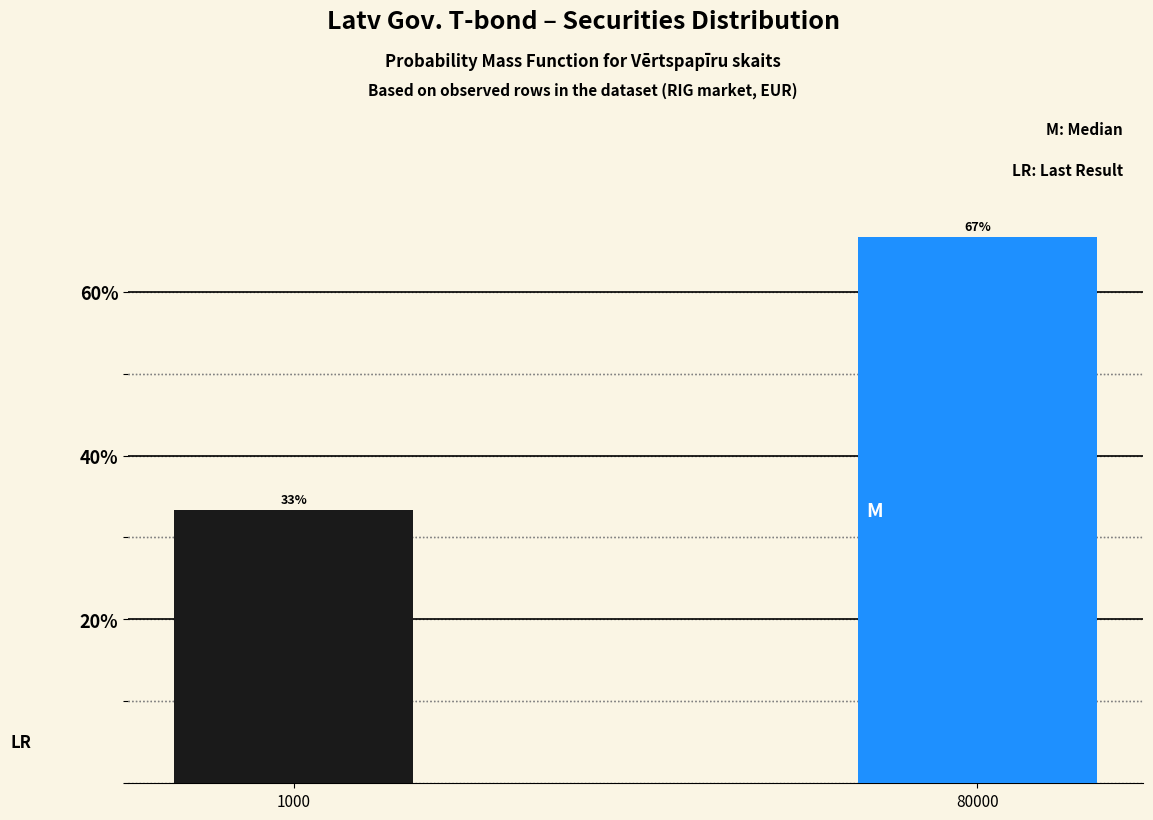

Which label corresponds to the largest value in the chart?

80000